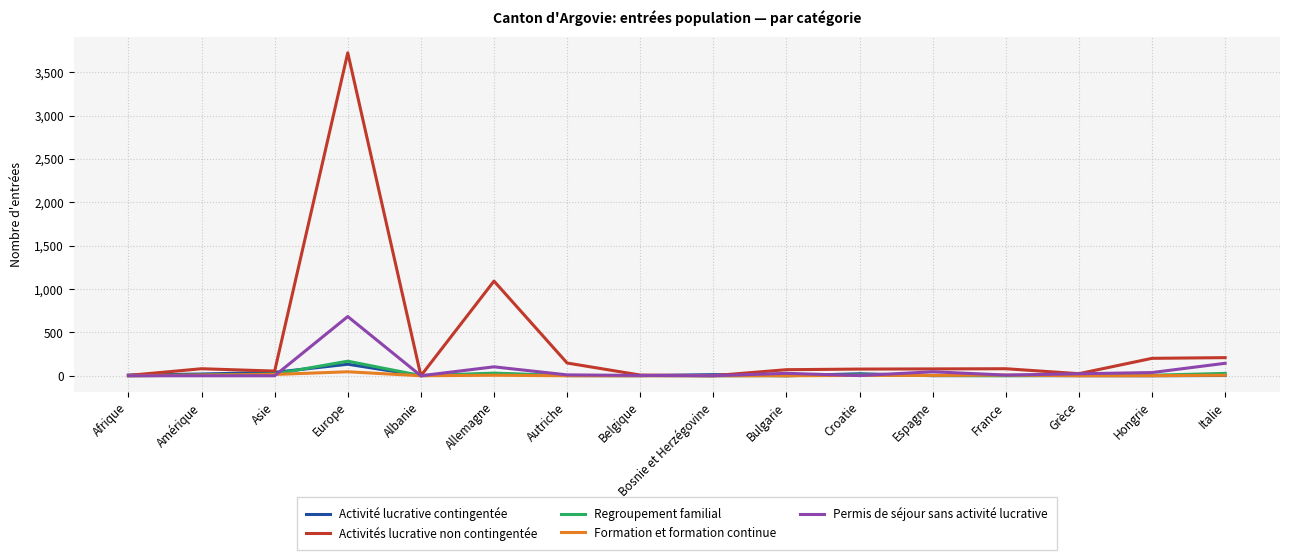

The Regroupement familial series shows 0 at Bosnie et Herzégovine. True or false?

True